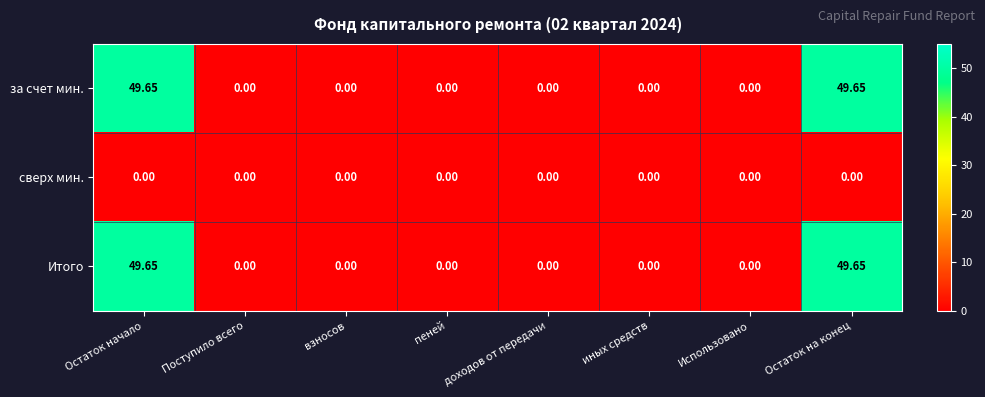

Reading left to right, list all the values displayed in this chart.

за счет мин.: Остаток начало=49.6	Поступило всего=0.0	взносов=0.0	пеней=0.0	доходов от передачи=0.0	иных средств=0.0	Использовано=0.0	Остаток на конец=49.6
сверх мин.: Остаток начало=0.0	Поступило всего=0.0	взносов=0.0	пеней=0.0	доходов от передачи=0.0	иных средств=0.0	Использовано=0.0	Остаток на конец=0.0
Итого: Остаток начало=49.6	Поступило всего=0.0	взносов=0.0	пеней=0.0	доходов от передачи=0.0	иных средств=0.0	Использовано=0.0	Остаток на конец=49.6